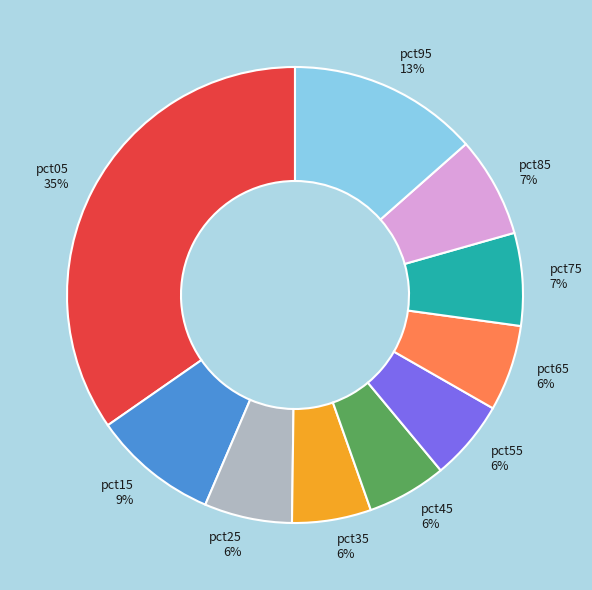

Count the number of slices in the pie.

10